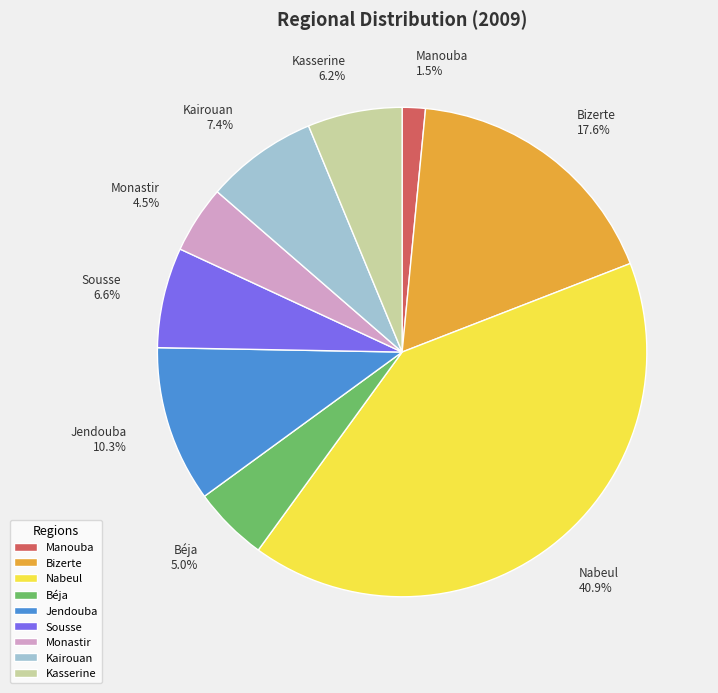

Which has a higher value, Bizerte 17.6% or Jendouba 10.3%?

Bizerte 17.6%